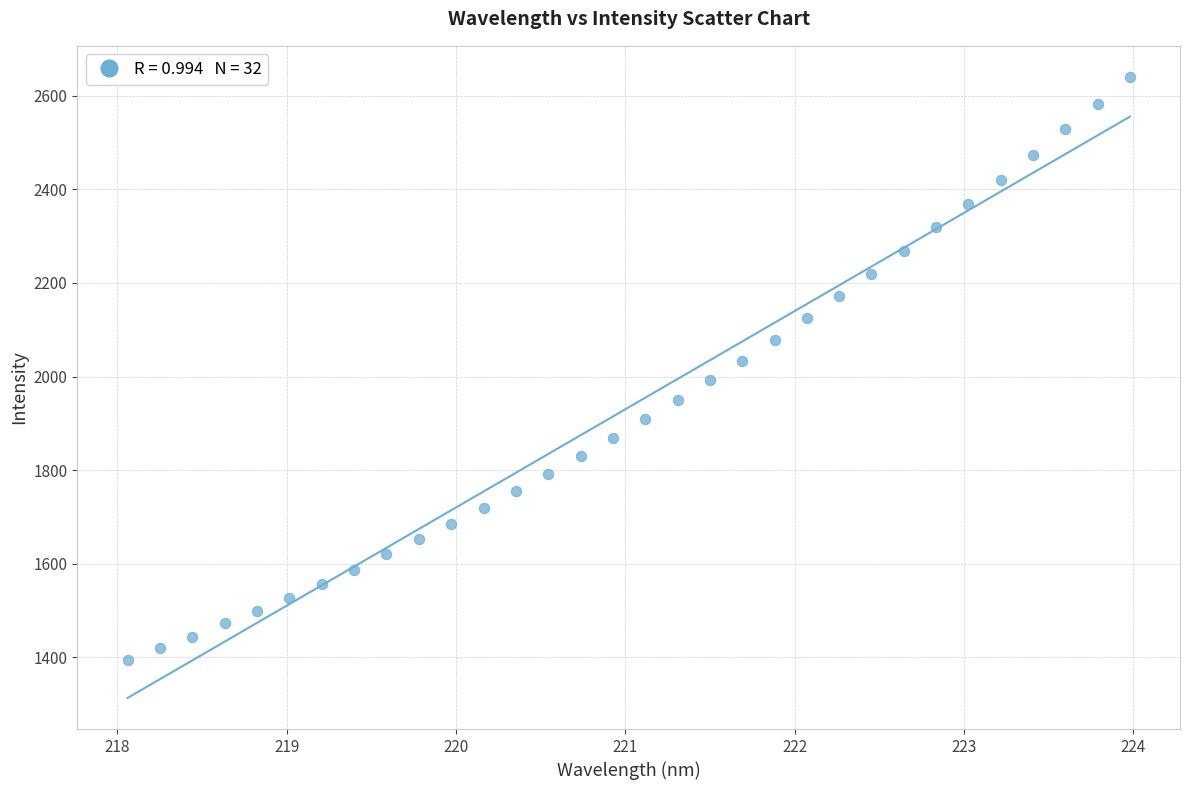

What is the range of Y values (max minus min)?

1245.5